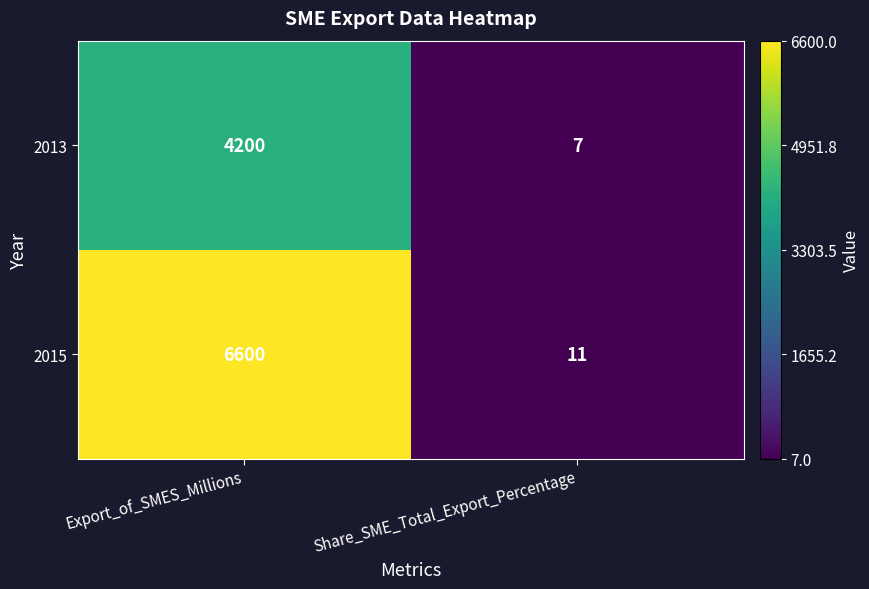

Read the 2013 value at Export_of_SMES_Millions.

4200